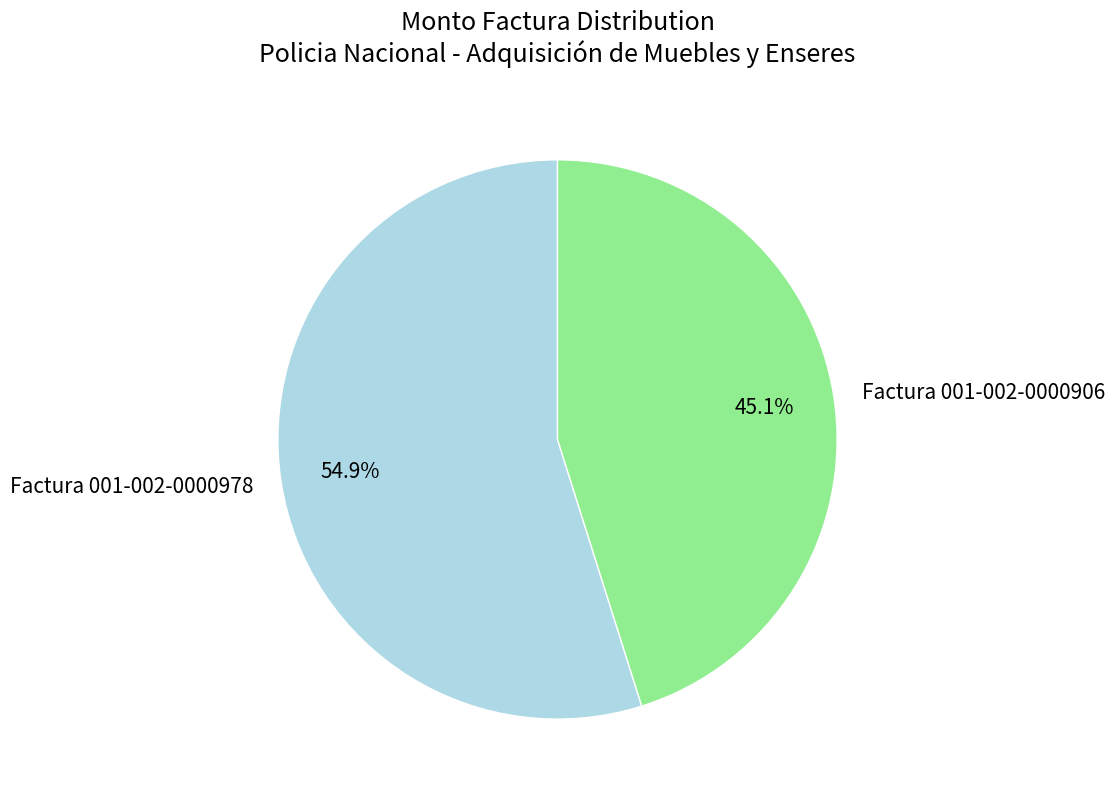

How much of the chart is everything except Factura 001-002-0000906?

54.9%